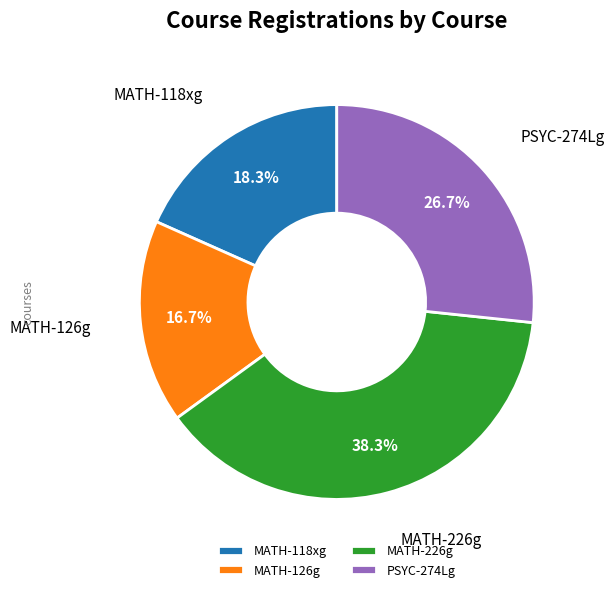

Between MATH-126g and MATH-226g, which is larger?

MATH-226g